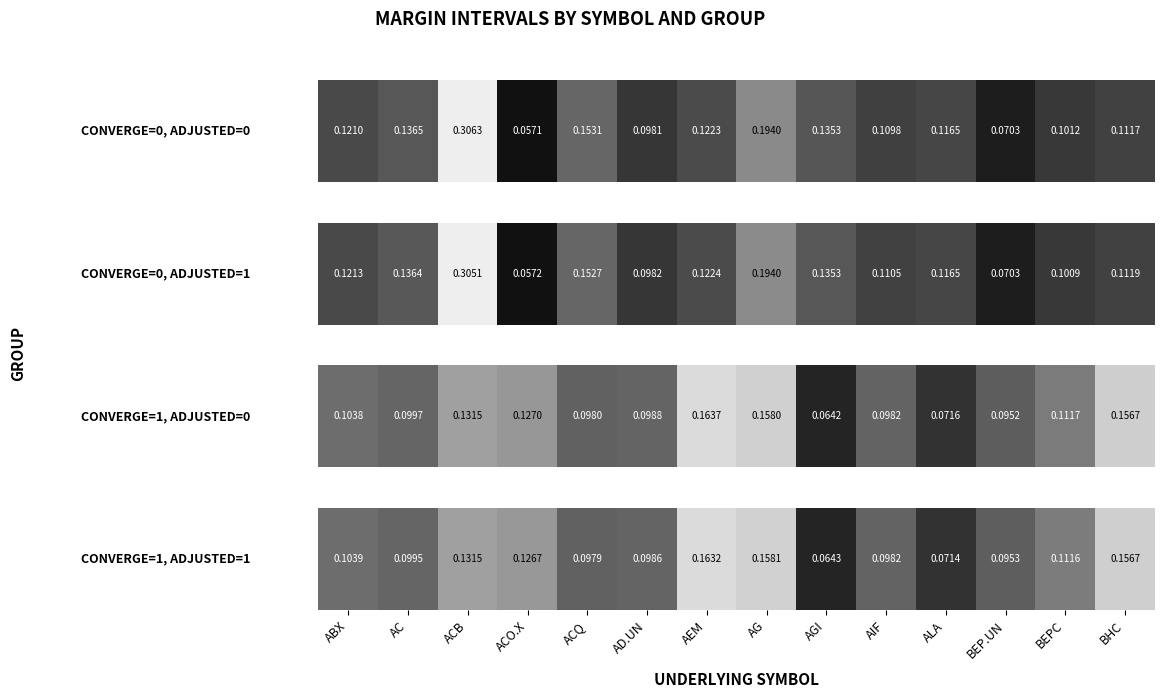

Reading left to right, extract all data points from this chart.

0.1	0.1	0.1	0.1	0.1	0.1	0.2	0.2	0.1	0.1	0.1	0.1	0.1	0.2